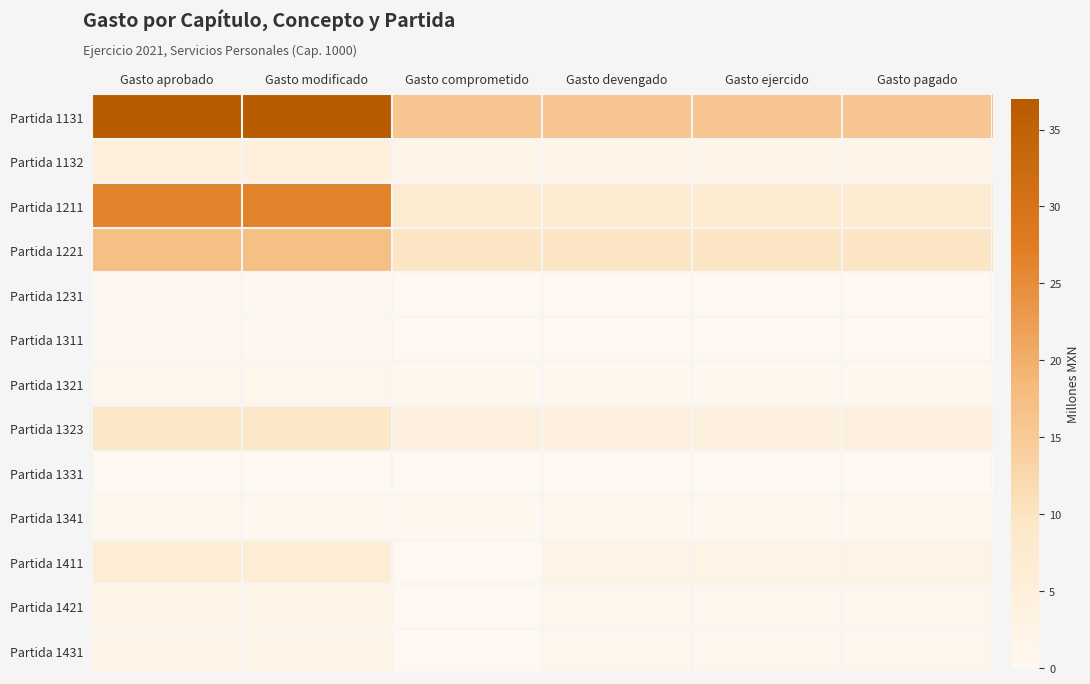

At which category does the chart reach its peak across all series?

Gasto aprobado